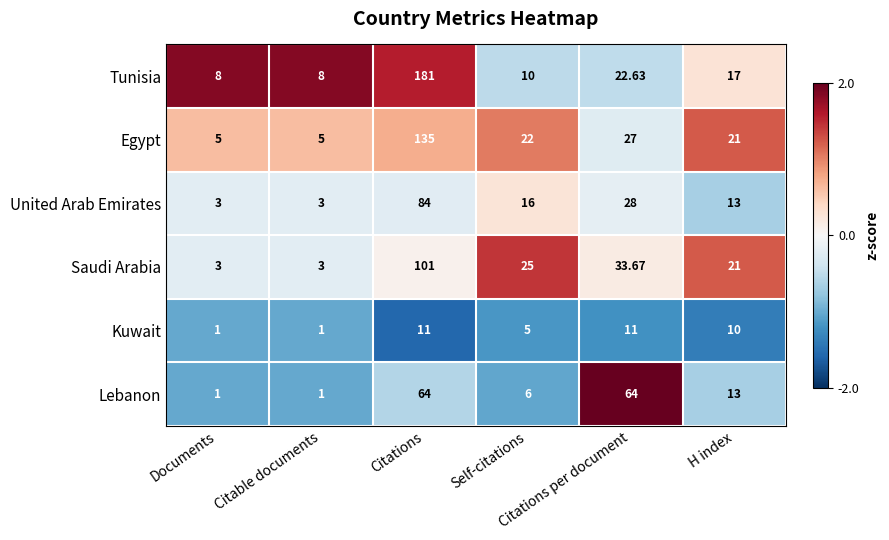

Which series has the widest spread of values?

Tunisia